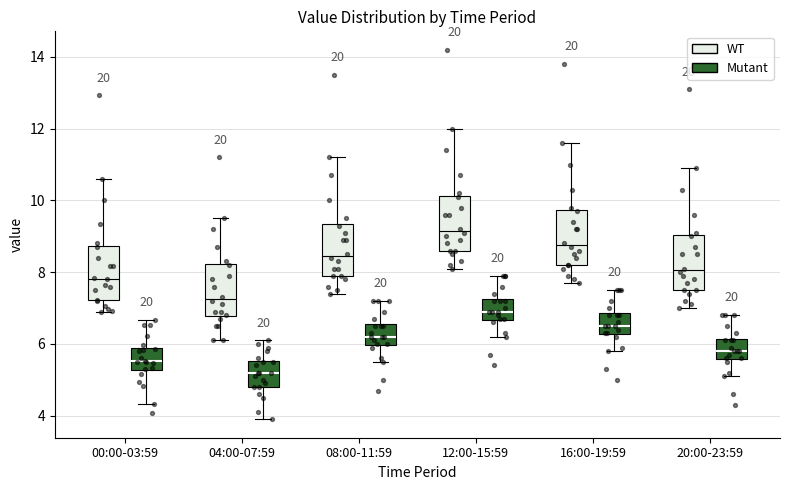

Reading left to right, transcribe this box plot: for each box, give where its median line is, the range the box spans, and where its two whiskers end, as read against the y-axis. The values are not printed on the chart, so give them approximately, as read against the axis.

00:00-03:59 (WT): median 7.8, box 7.2 to 8.8, whiskers 7.0 to 10.6
00:00-03:59 (Mutant): median 5.6, box 5.2 to 5.8, whiskers 4.4 to 6.6
04:00-07:59 (WT): median 7.2, box 6.8 to 8.2, whiskers 6.2 to 9.6
04:00-07:59 (Mutant): median 5.2, box 4.8 to 5.6, whiskers 4.0 to 6.2
08:00-11:59 (WT): median 8.4, box 8.0 to 9.4, whiskers 7.4 to 11.2
08:00-11:59 (Mutant): median 6.2, box 6.0 to 6.6, whiskers 5.6 to 7.2
12:00-15:59 (WT): median 9.2, box 8.6 to 10.2, whiskers 8.2 to 12.0
12:00-15:59 (Mutant): median 7.0, box 6.6 to 7.2, whiskers 6.2 to 8.0
16:00-19:59 (WT): median 8.8, box 8.2 to 9.8, whiskers 7.8 to 11.6
16:00-19:59 (Mutant): median 6.6, box 6.2 to 6.8, whiskers 5.8 to 7.6
20:00-23:59 (WT): median 8.0, box 7.6 to 9.0, whiskers 7.0 to 11.0
20:00-23:59 (Mutant): median 5.8, box 5.6 to 6.2, whiskers 5.2 to 6.8